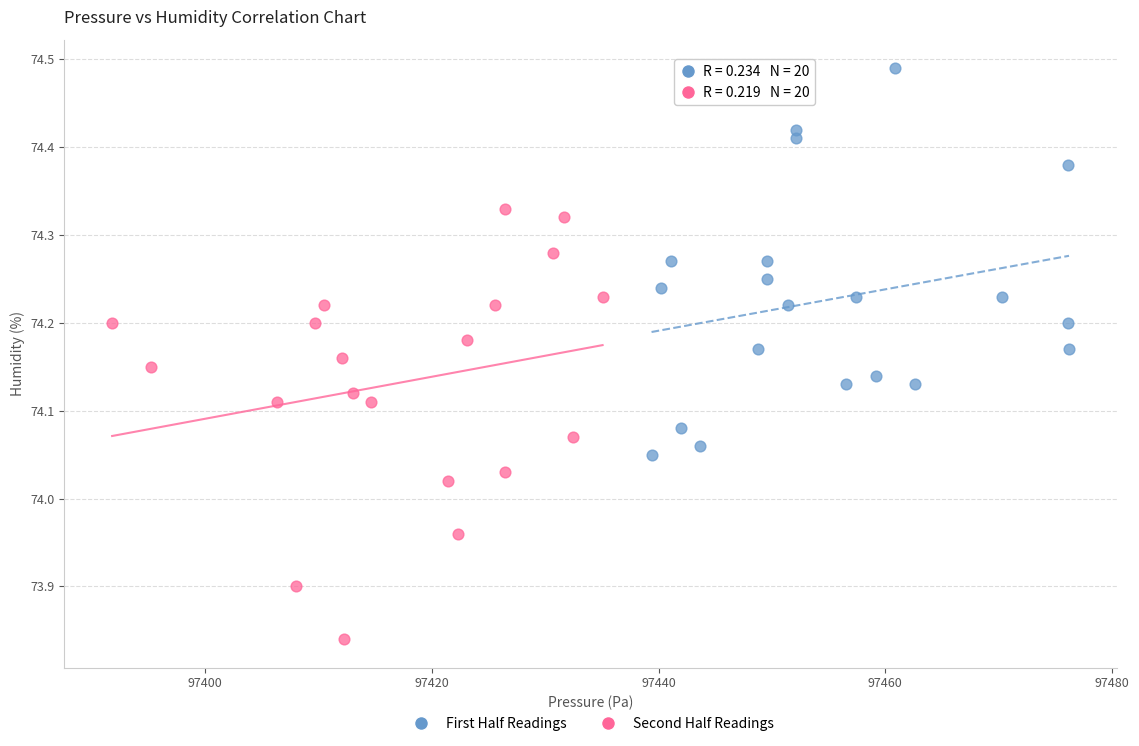

Which series reaches the minimum Y coordinate?

Second Half Readings